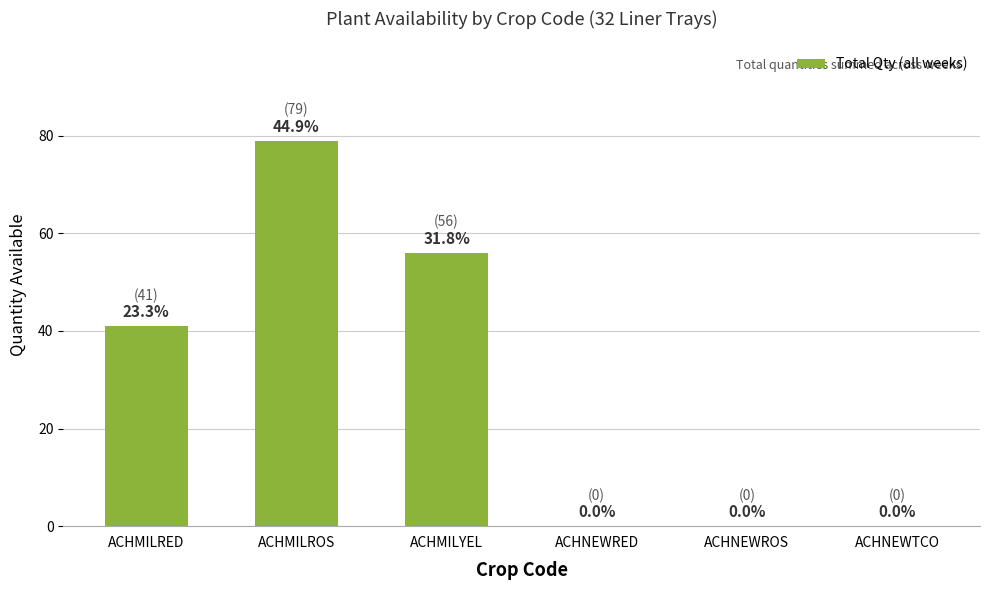

What is the greatest value displayed?

79